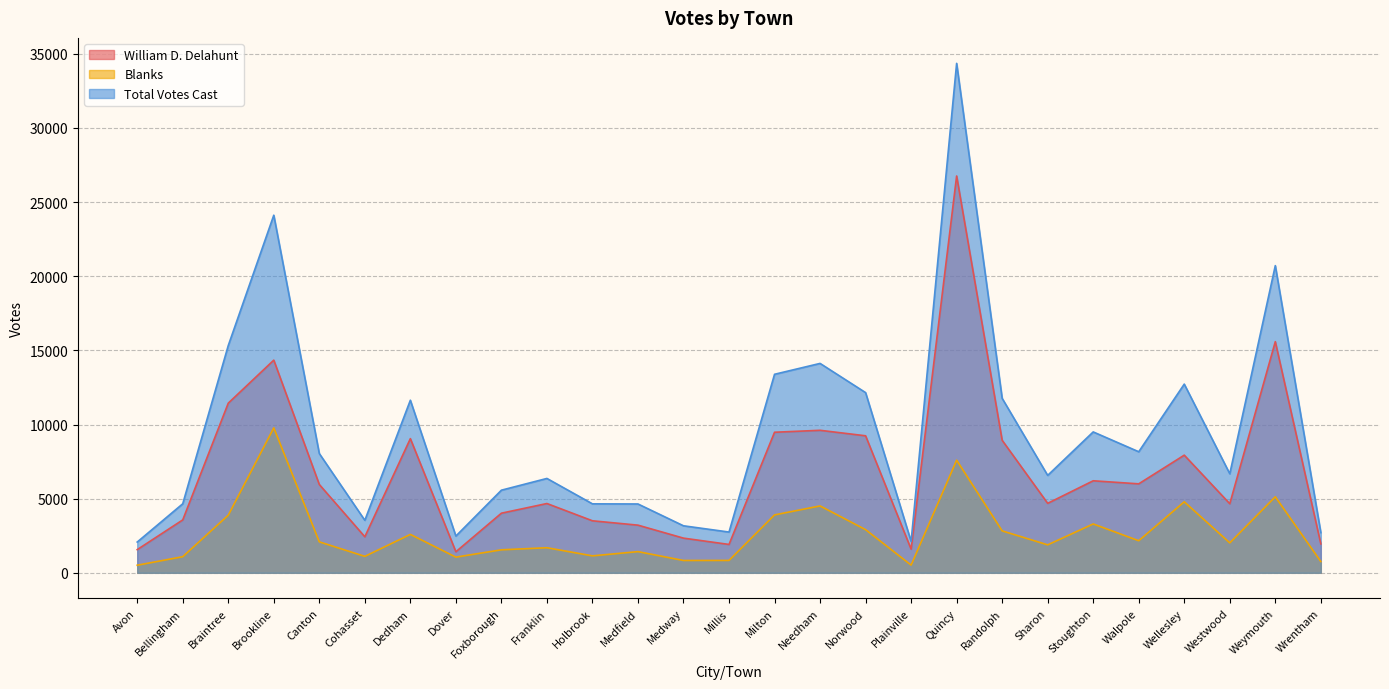

True or false: Total Votes Cast and William D. Delahunt intersect in this chart.

False